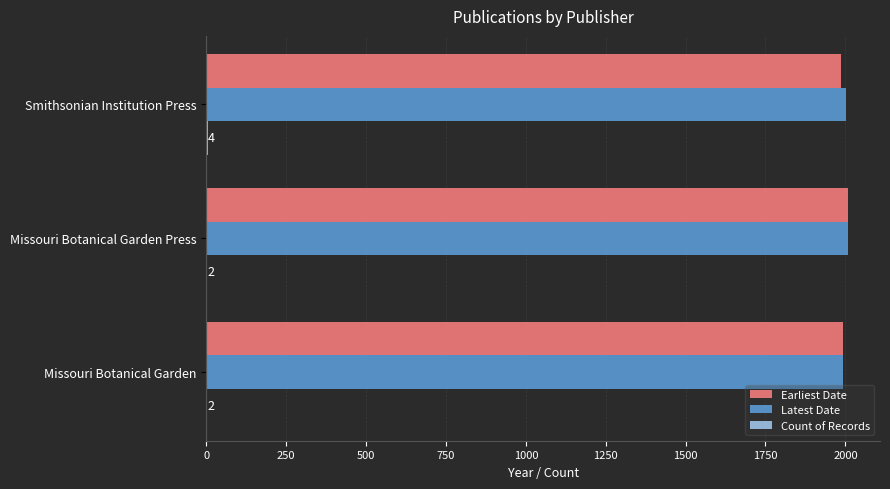

What is the maximum value shown in the chart?

2008